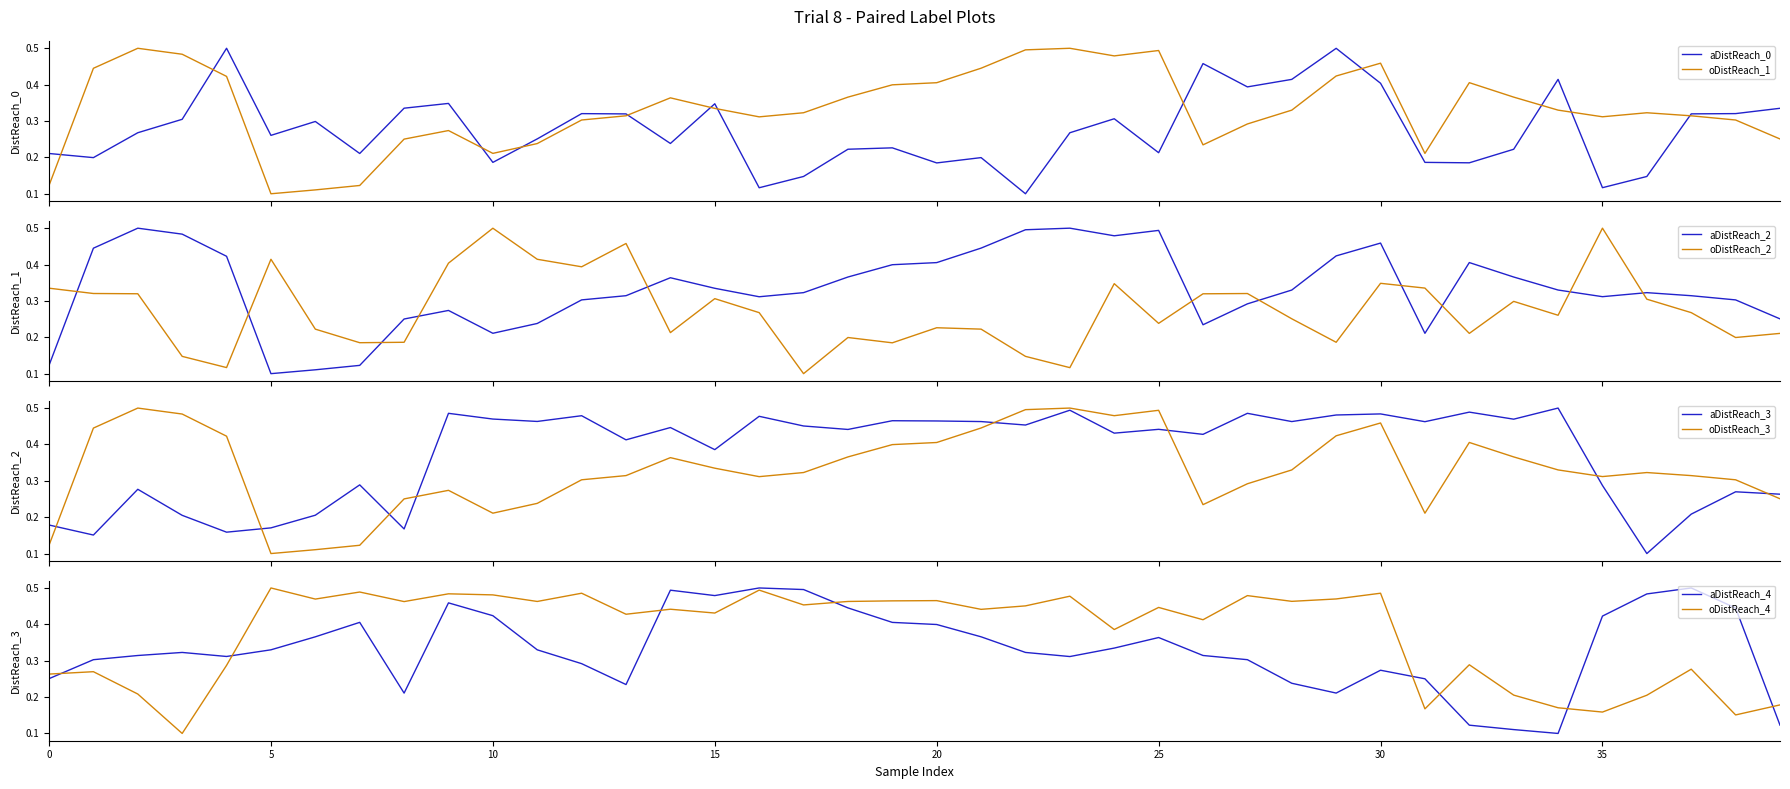

True or false: aDistReach_0 and oDistReach_1 cross at least once.

True